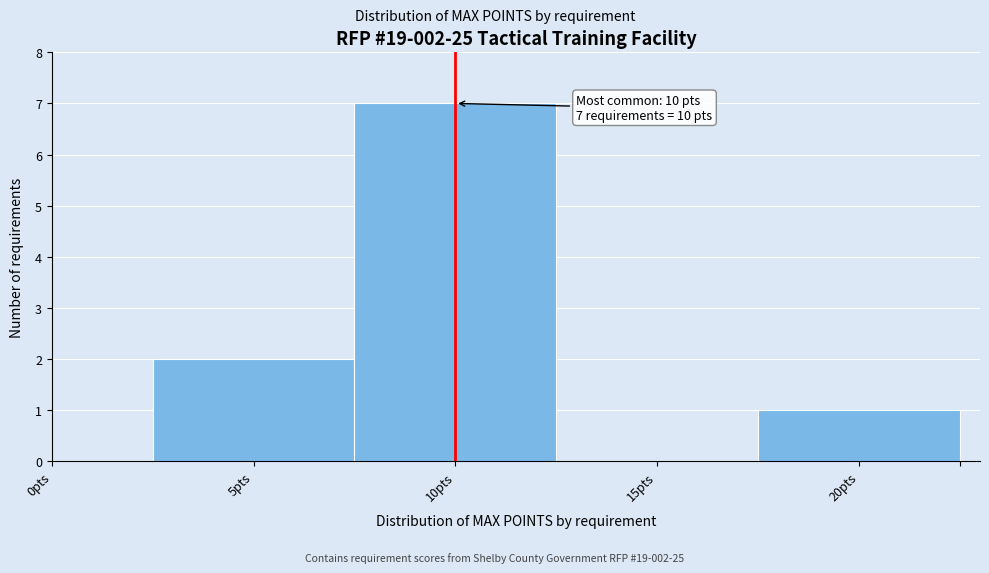

Which range on the x-axis has the tallest bar?

7.5 to 12.5